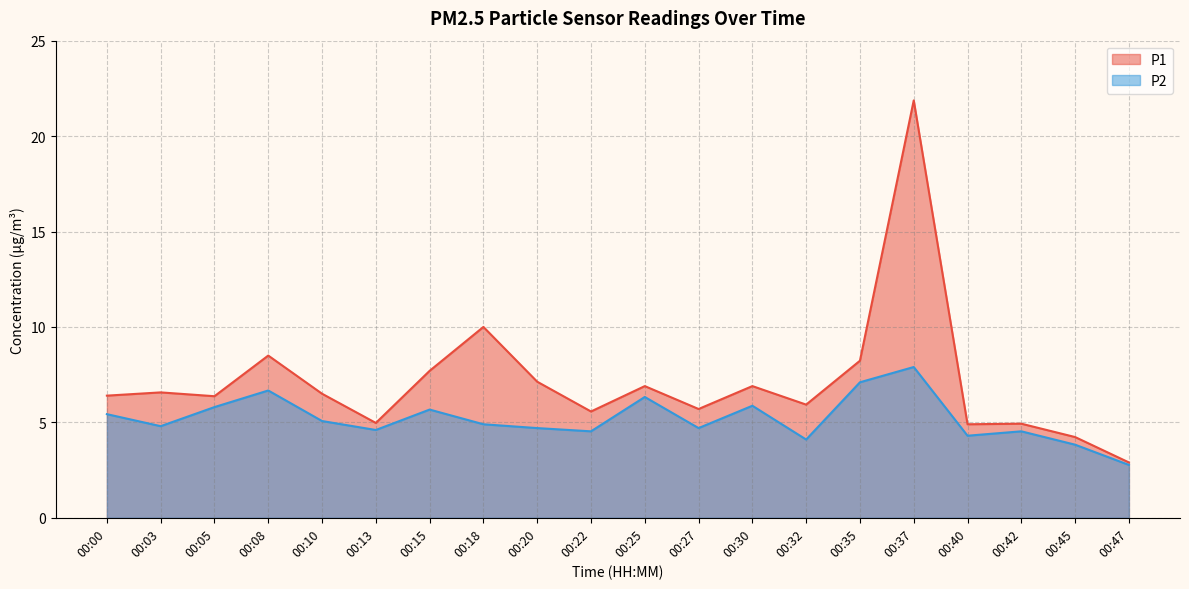

At which category does P1 reach its first local valley?

00:05